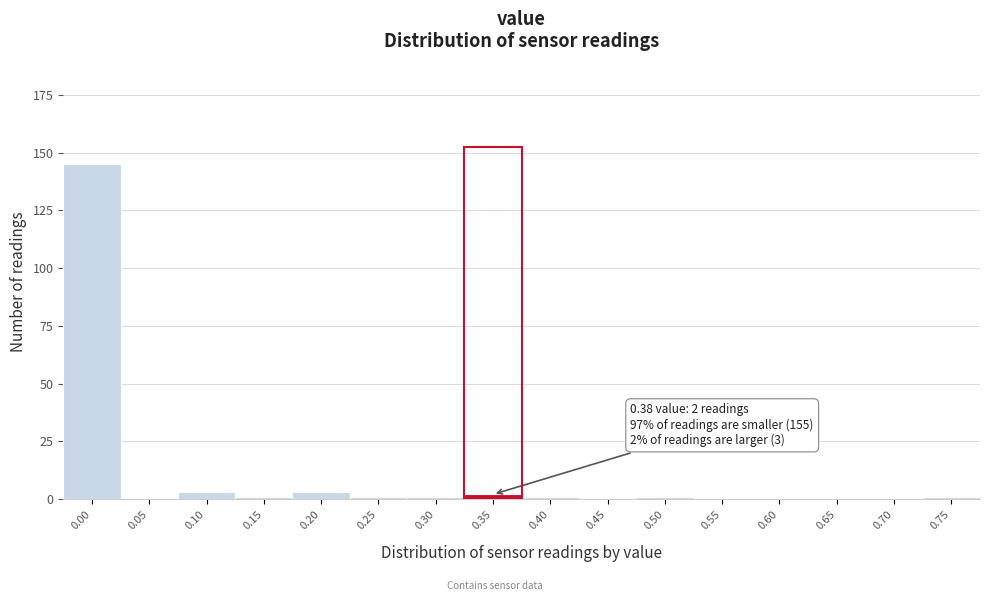

Reading left to right, list all the values displayed in this chart.

0.00=145	0.05=0	0.10=3	0.15=1	0.20=3	0.25=1	0.30=1	0.35=2	0.40=1	0.45=0	0.50=1	0.55=0	0.60=0	0.65=0	0.70=0	0.75=1